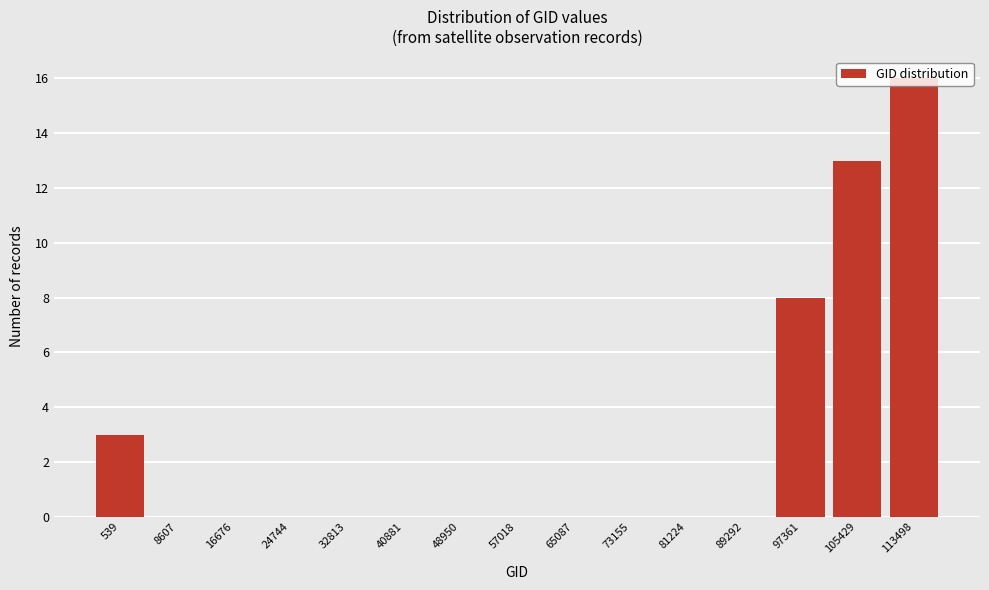

Which label corresponds to the largest value in the chart?

113498